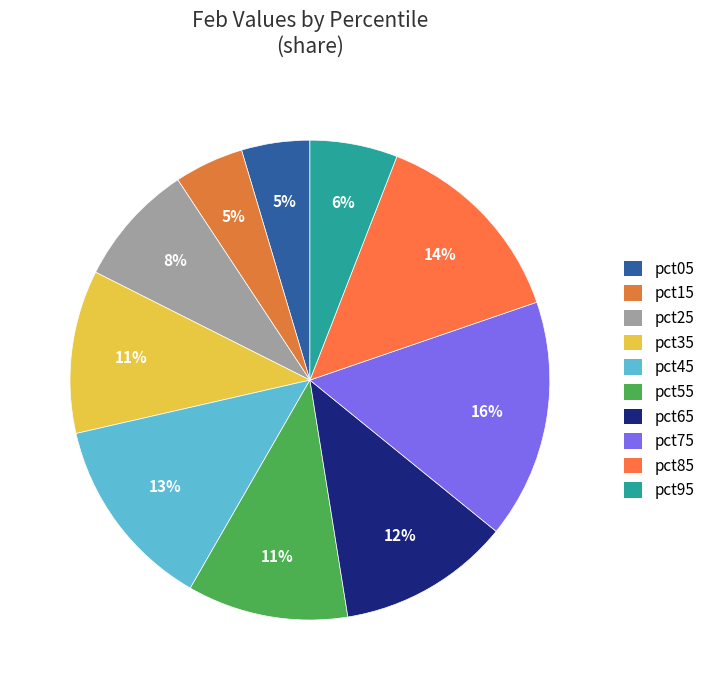

True or false: pct15 accounts for 1% of the total.

False